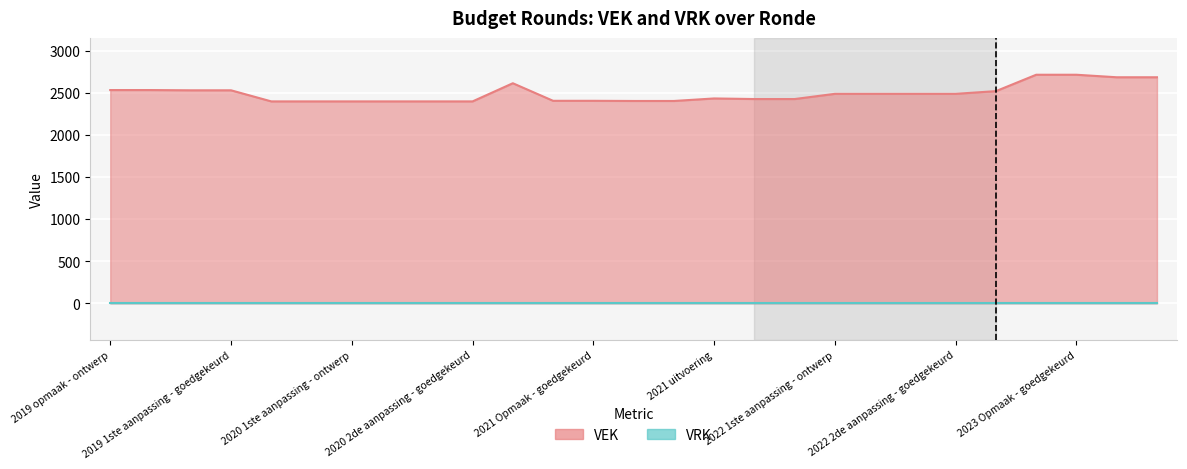

How many data points are less than 2492?

13